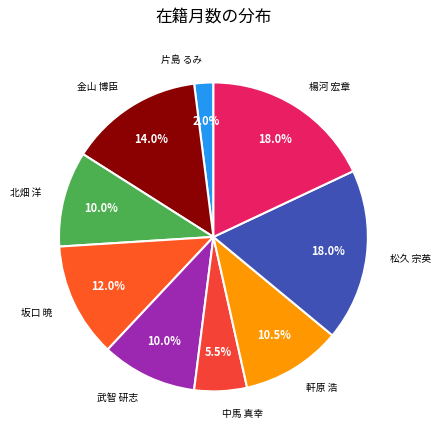

What portion of the pie excludes 金山 博臣?

86.0%